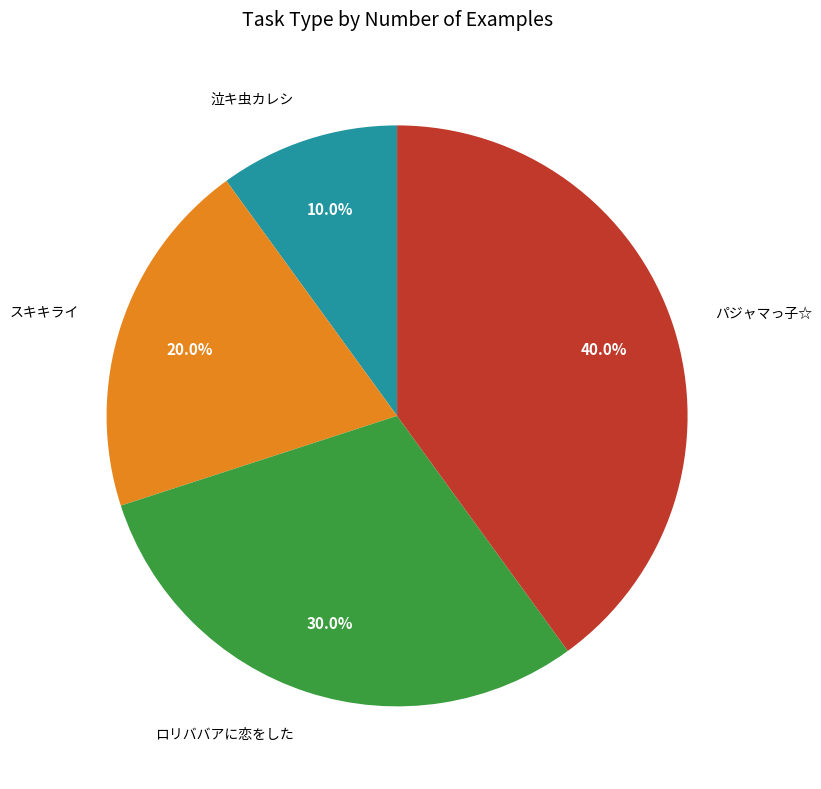

What percentage do 泣キ虫カレシ and ロリババアに恋をした together represent?

40.0%